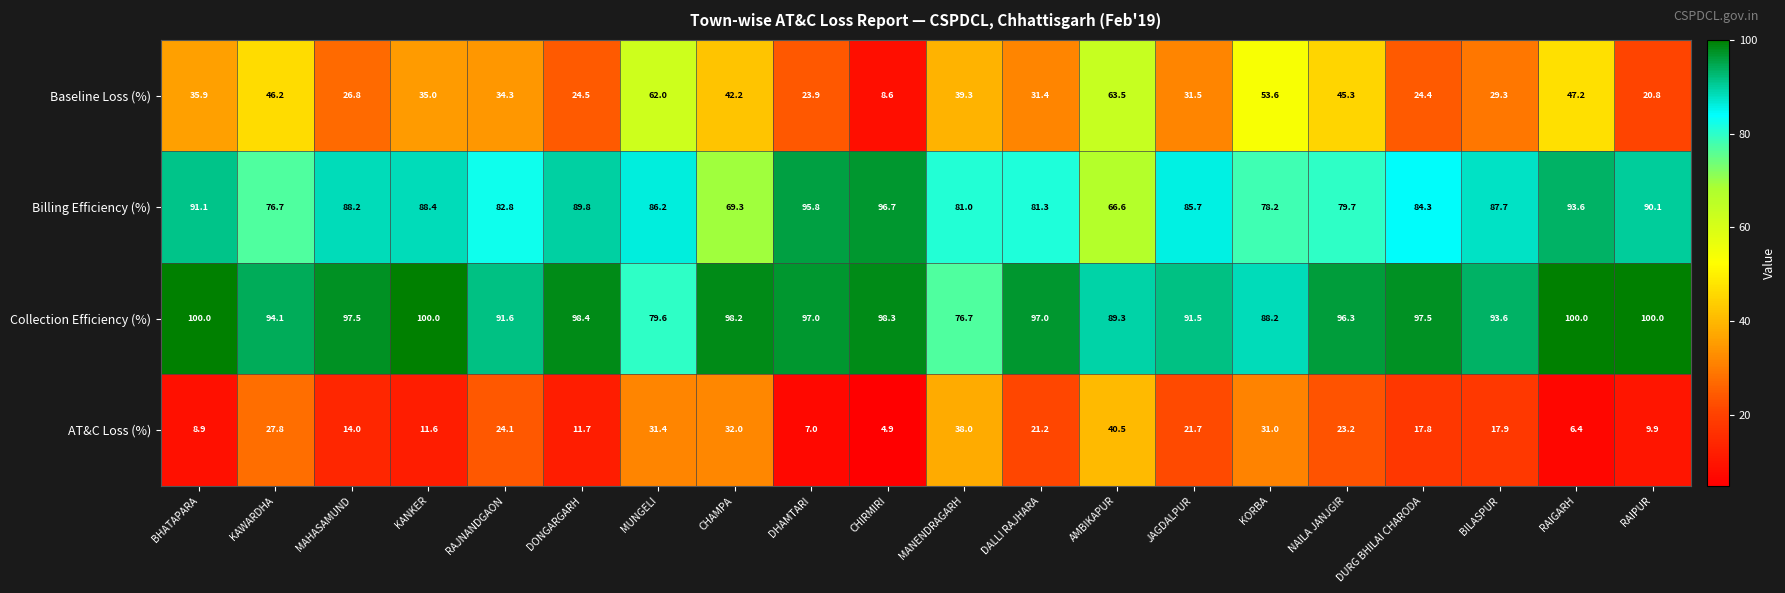

At how many categories does at least one series exceed 43?

20